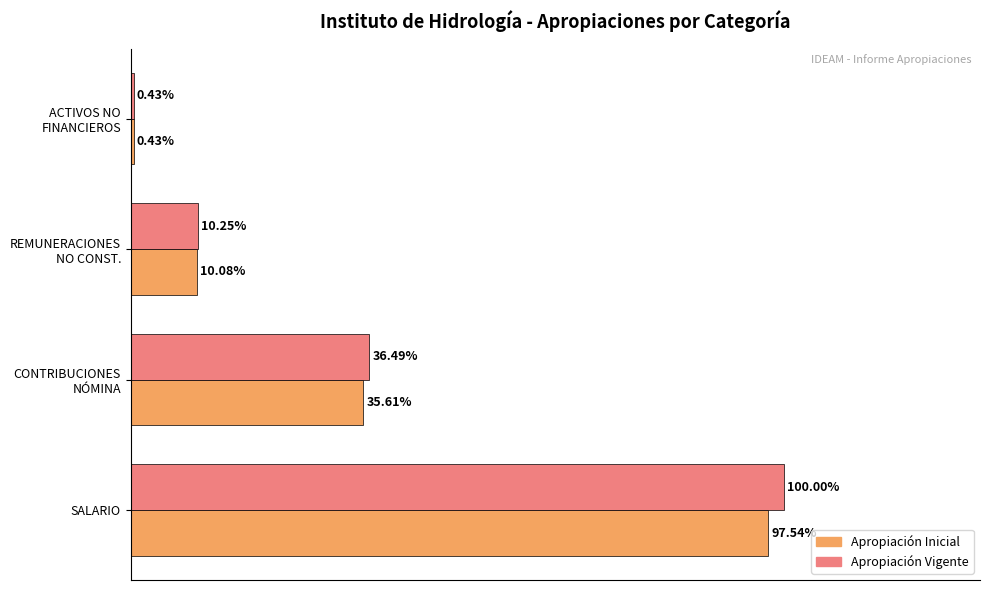

Is the value of Apropiación Inicial at SALARIO greater than the value of Apropiación Vigente at SALARIO?

No